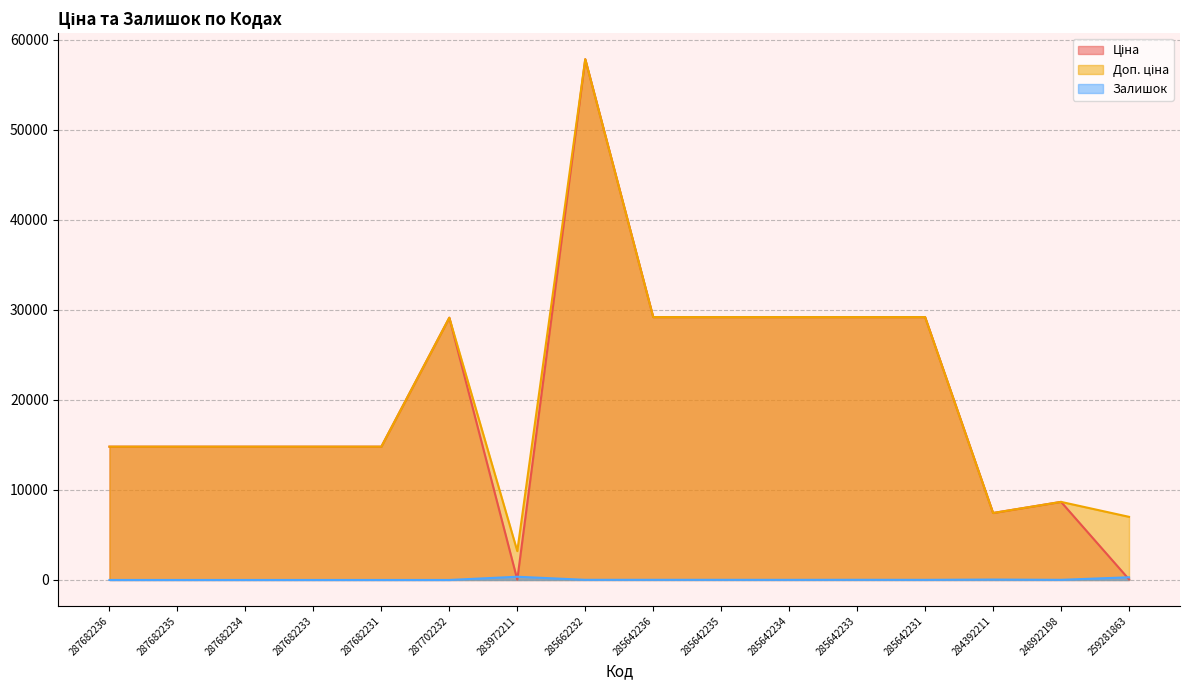

At which category does Доп. ціна reach its first local valley?

283972211